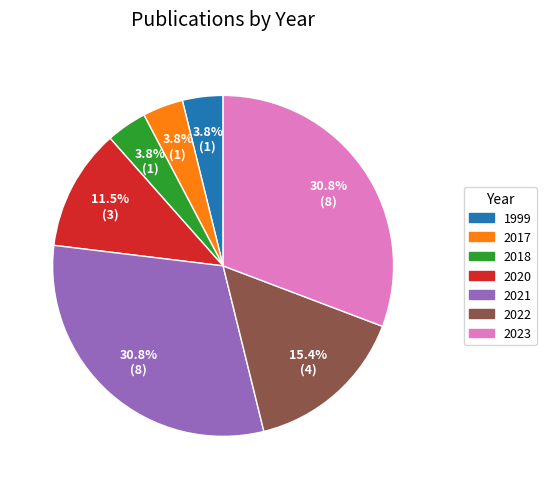

Combined, what portion of the pie is 2023 and 2020?

42.3%